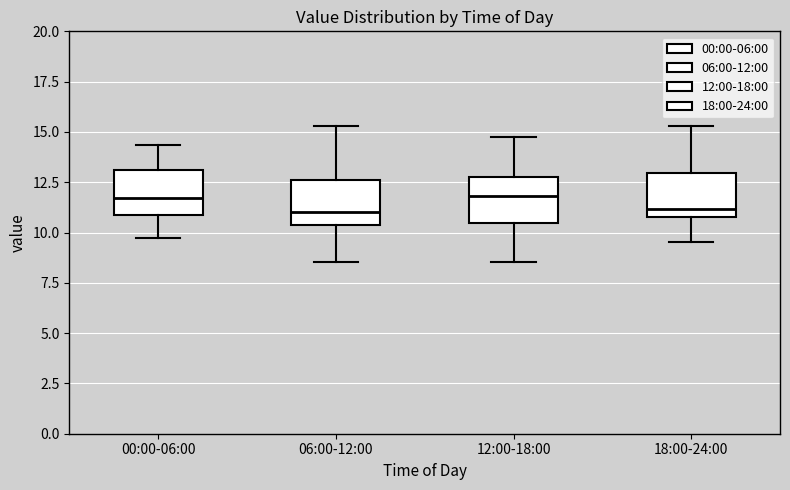

Where does the median line of the box for 06:00-12:00 sit on the y-axis? The values are not printed on the chart, so give them approximately, as read against the axis.

11.0